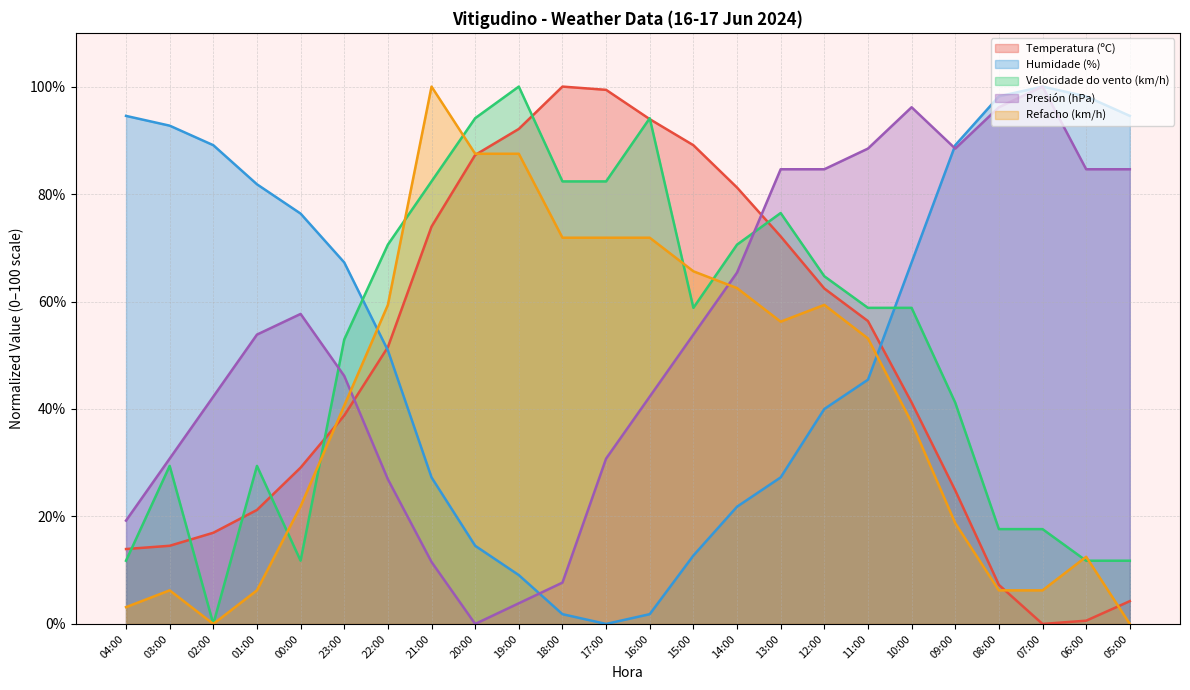

Does the chart have visible grid lines?

Yes